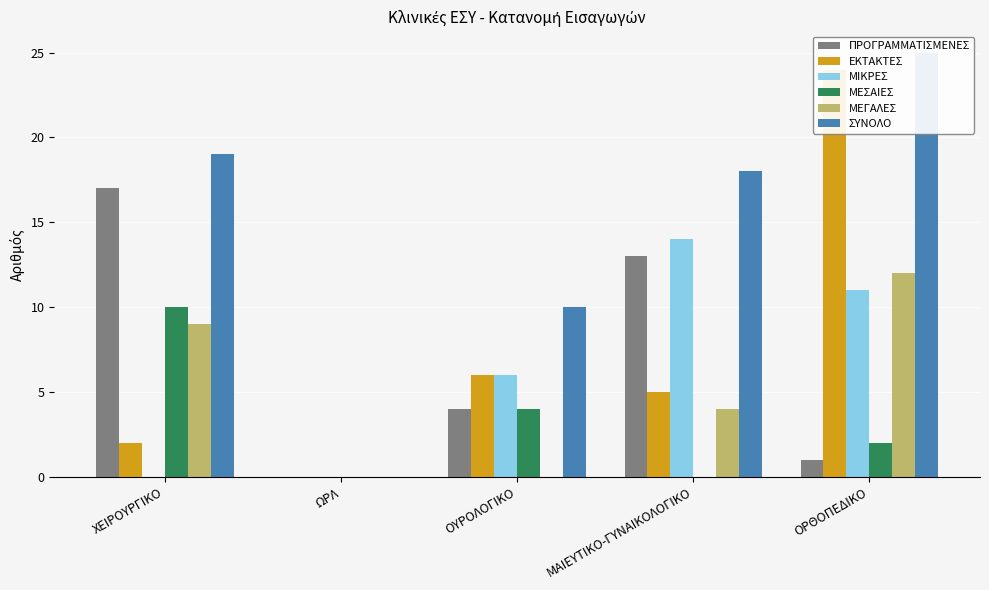

At which category is the sum across all series the highest?

ΟΡΘΟΠΕΔΙΚΟ